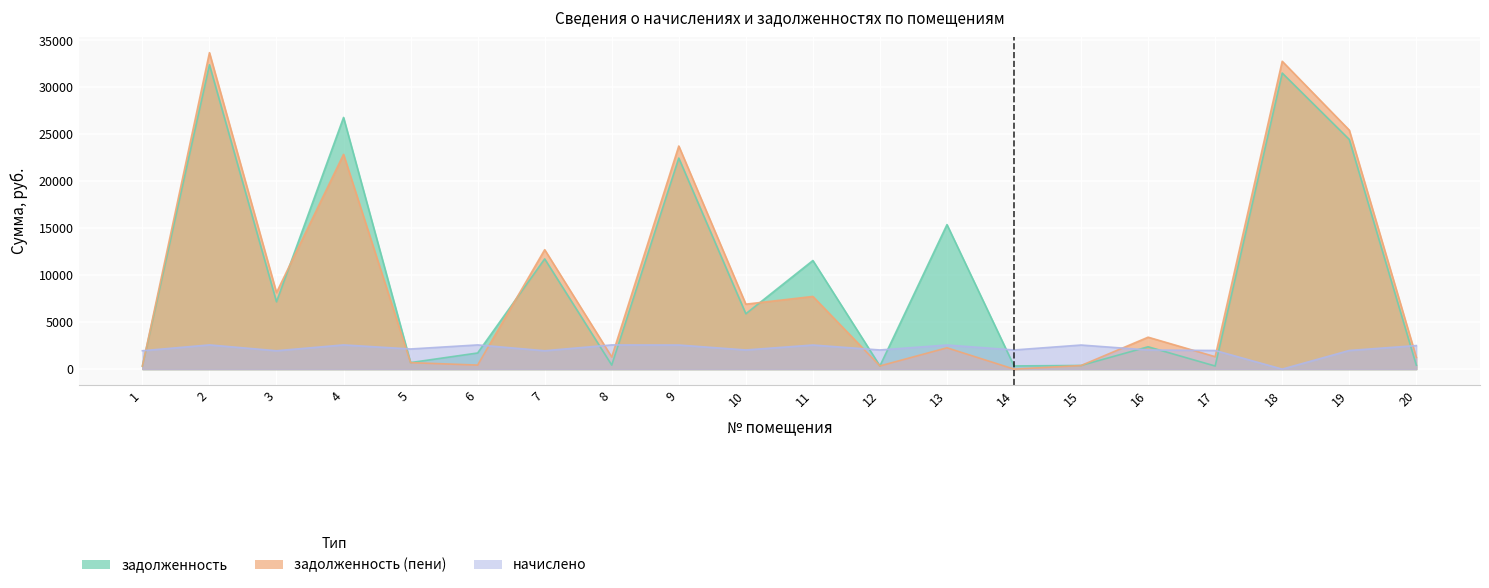

Reading right to left, what are all the values shown in this chart?

задолженность: 20=417.9	19=24460.3	18=31531.4	17=330.3	16=2379.7	15=389.5	14=339.1	13=15390.1	12=339.9	11=11567.1	10=5898.2	9=22476.7	8=429.6	7=11741.2	6=1718.6	5=696.2	4=26802.3	3=7171.5	2=32414.2	1=323.0
задолженность (пени): 20=1252.4	19=25452.8	18=32785.3	17=1322.8	16=3399.5	15=382.6	14=0.9	13=2271.2	12=339.9	11=7740.7	10=6918.0	9=23759.8	8=1289.0	7=12720.1	6=429.6	5=690.9	4=22870.6	3=8150.4	2=33703.1	1=317.0
начислено: 20=2507.7	19=1985.1	18=0.0	17=1985.1	16=2039.7	15=2566.2	14=2039.7	13=2566.2	12=2039.7	11=2566.2	10=2039.7	9=2566.2	8=2577.9	7=1957.8	6=2577.9	5=2145.0	4=2577.9	3=1957.8	2=2577.9	1=1957.8